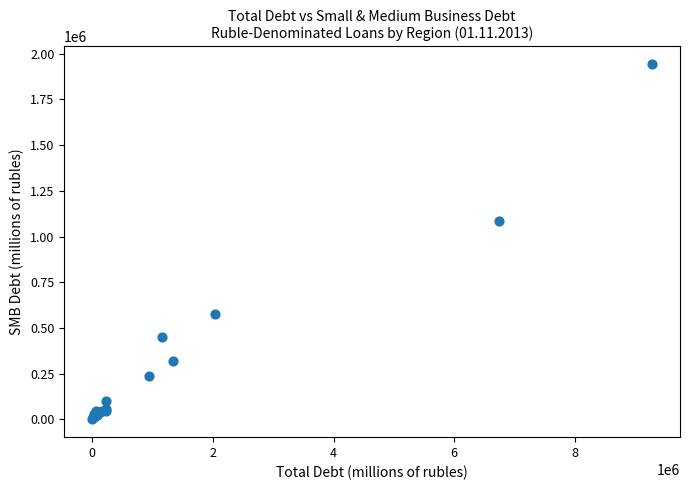

What Y value in the scatter plot is closest to 971279?

1086597